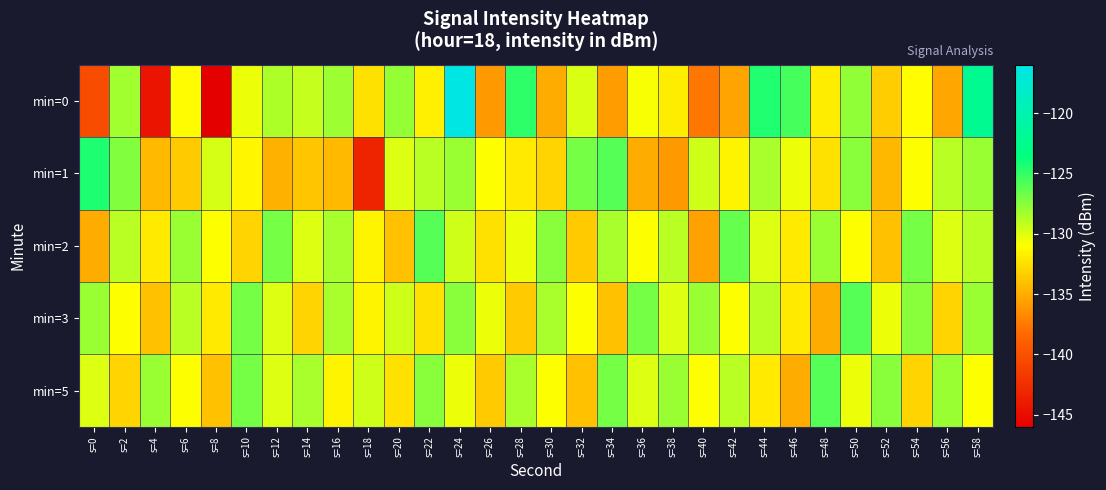

Rank the series at s=16 from highest to lowest value.

min=0, min=2, min=3, min=5, min=1